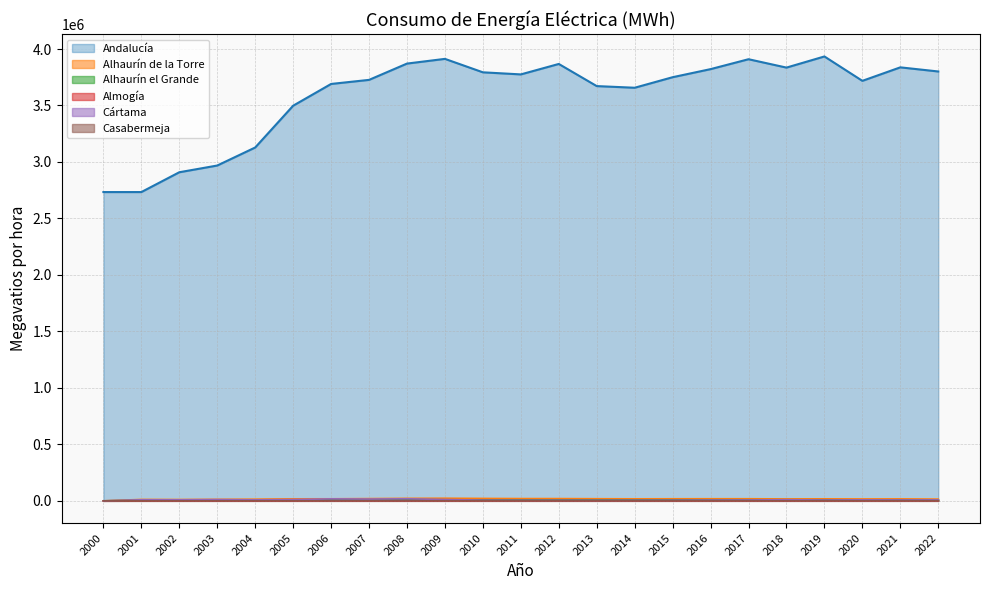

Reading right to left, what are all the values shown in this chart?

Andalucía: 3801138	3837674	3718206	3934067	3835461	3909591	3821912	3750383	3657084	3671750	3867729	3775233	3793714	3912691	3871051	3726723	3690692	3498038	3128128	2968556	2908996	2733579	2733579
Alhaurín de la Torre: 15300	17266	16643	17638	17111	18483	18572	18300	17832	18713	19975	20098	21304	23011	21991	19721	18084	17694	14620	13231	11717	12357	0
Alhaurín el Grande: 8207	8734	8637	9043	9300	9260	9187	9035	8716	8285	8942	8919	8831	9261	10044	9091	9135	8778	8008	7116	6263	4613	0
Almogía: 1104	1101	1128	1222	1141	1196	1180	1145	1141	1085	1203	1158	1201	1065	1009	982	1379	667	635	616	662	694	0
Cártama: 8412	7706	8739	7128	10092	7584	6954	5675	5397	4993	5421	5335	6129	11718	18106	15667	17369	11498	8789	11130	9076	9232	0
Casabermeja: 883	913	863	918	956	994	1011	975	950	1007	875	956	1096	1206	1017	986	836	737	816	672	502	472	0